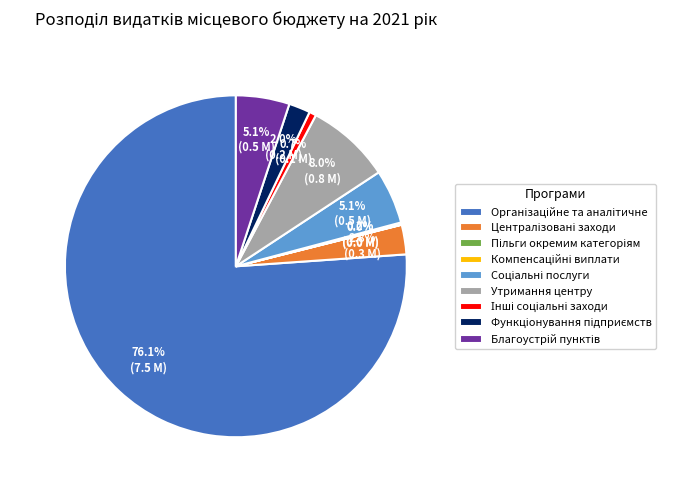

Does Утримання центру account for over 50% of the chart?

No